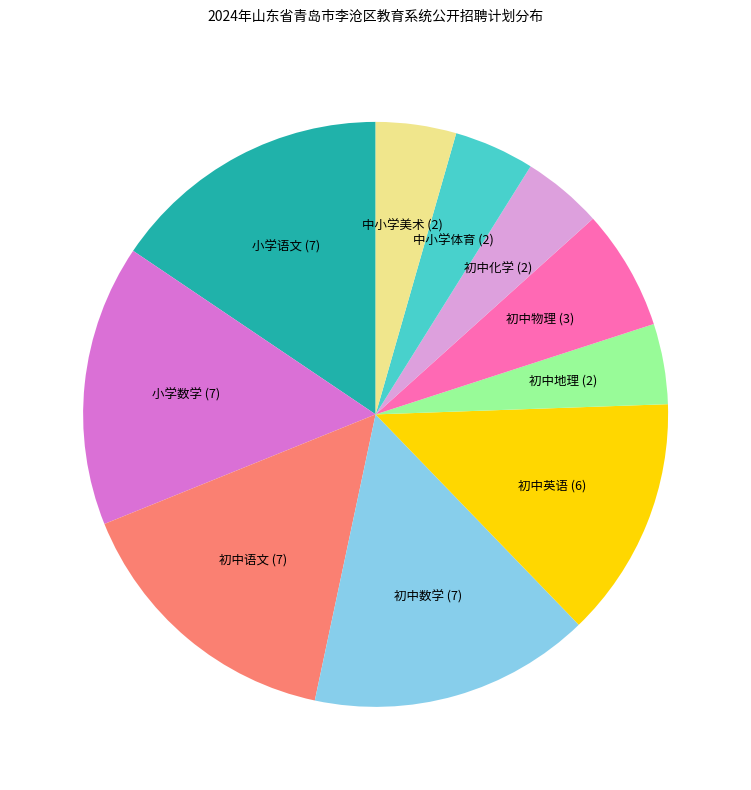

Is the sum of 初中英语 (6) and 初中地理 (2) greater than half?

No